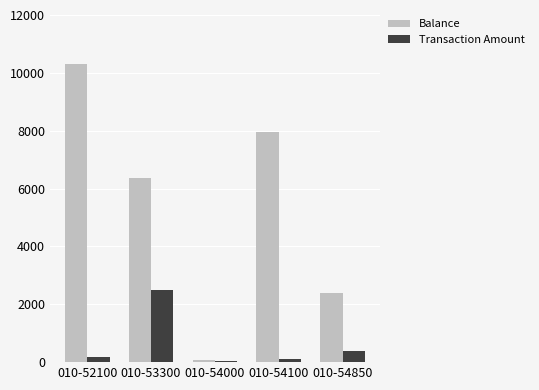

Rank the series by their maximum value, from highest to lowest.

Balance, Transaction Amount